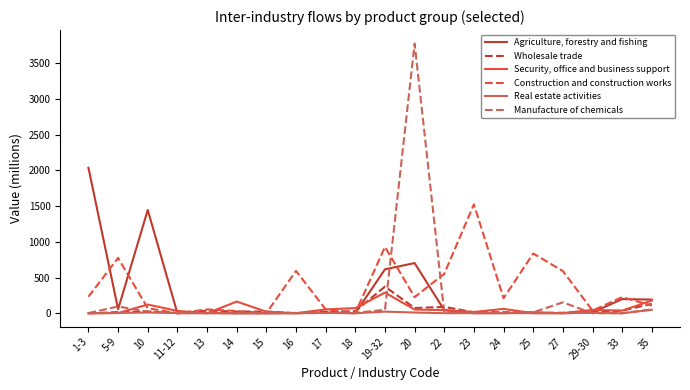

What is the sum of the Construction and construction works values at 35 and 17?

162.9